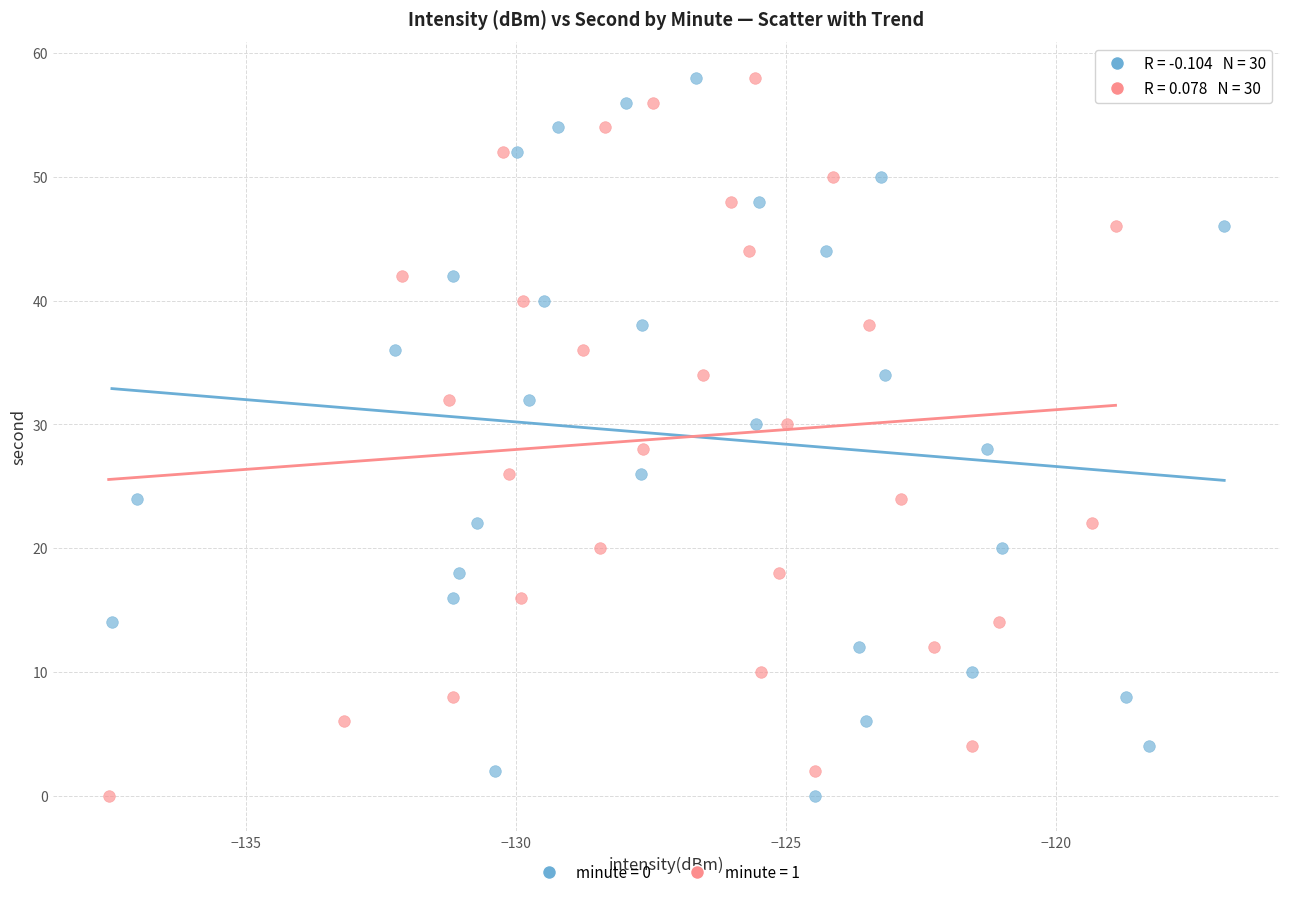

What are all the series names shown in the legend?

minute = 0, minute = 1